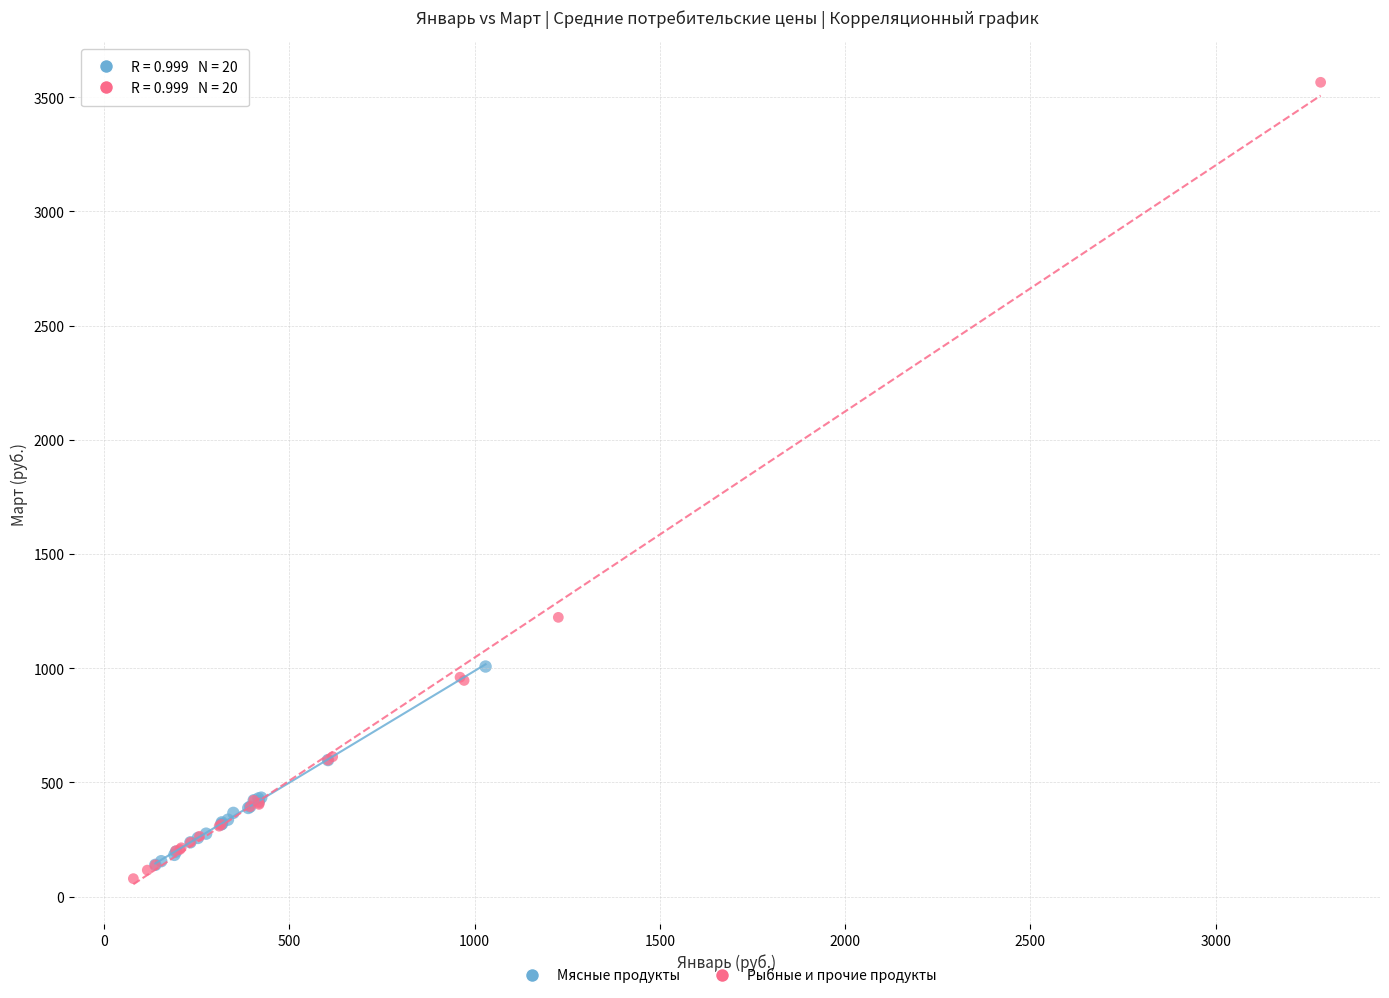

Which series has the widest spread of Y values?

Рыбные и прочие продукты